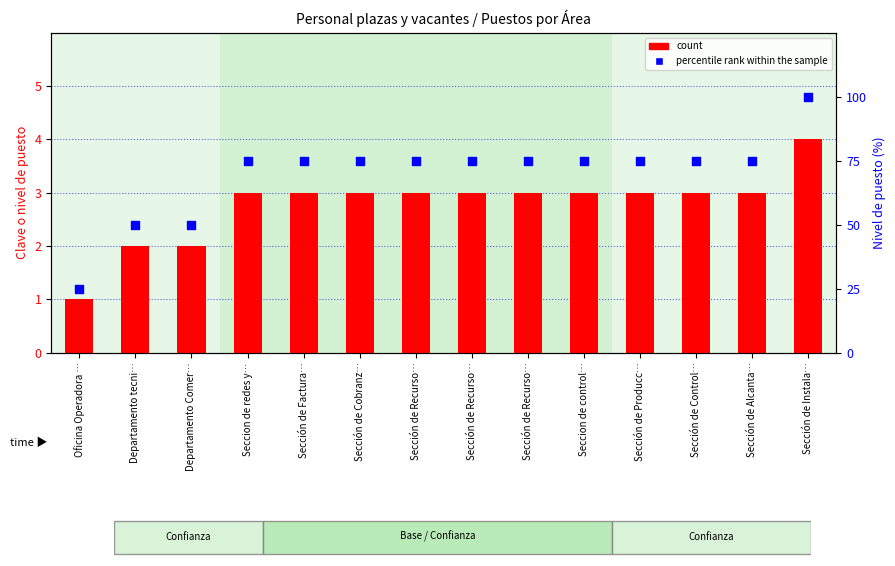

Which series reaches the maximum Y coordinate?

percentile rank within the sample